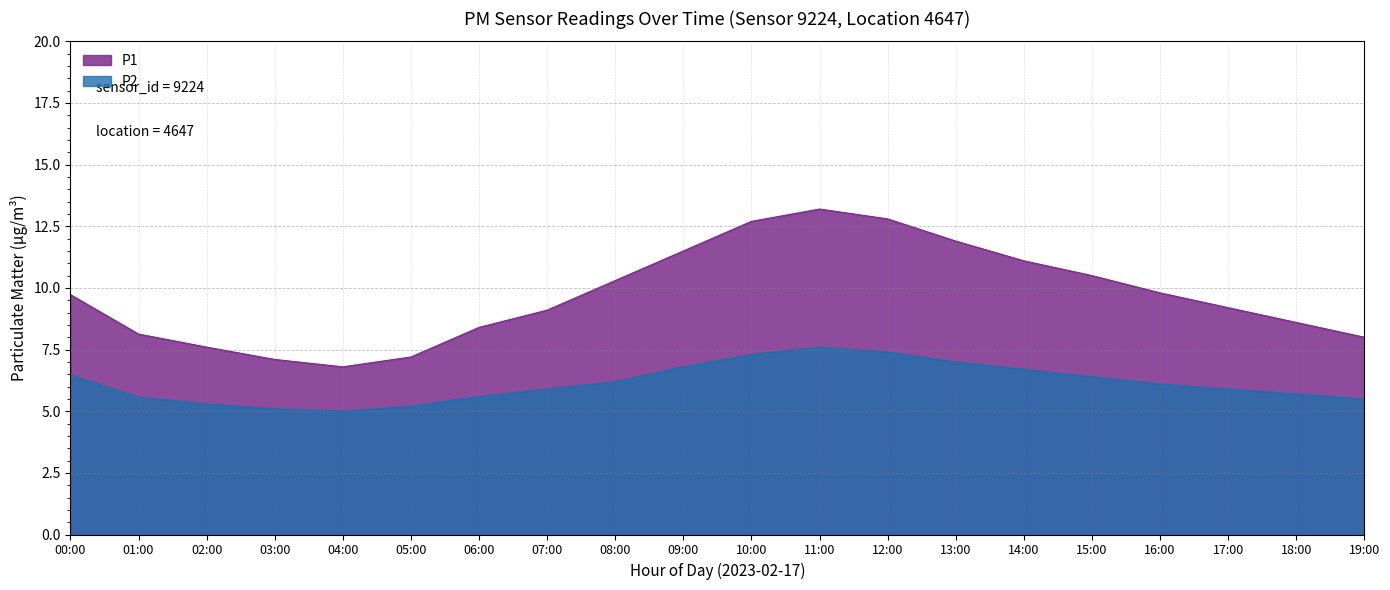

True or false: P2 and P1 intersect in this chart.

False